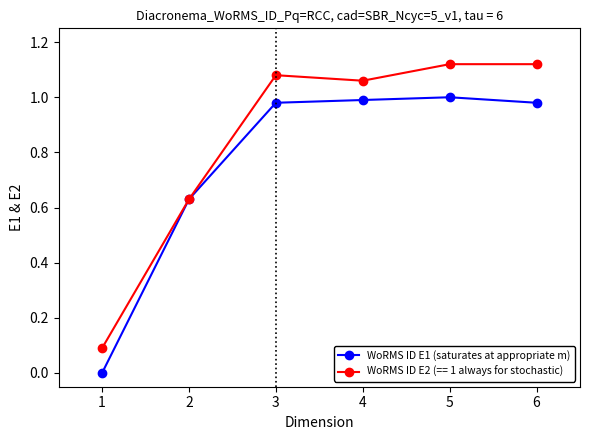

Is this an area chart (filled region under the line)?

No